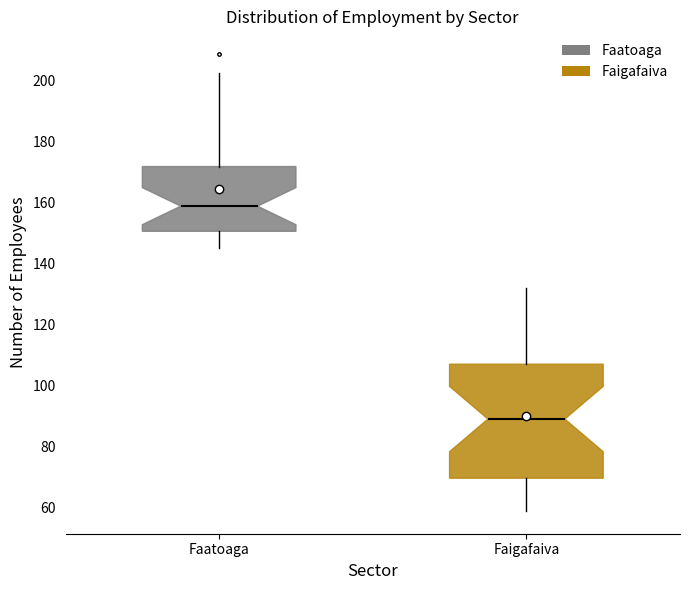

Comparing the boxes themselves (not the whiskers), which one is the tallest?

Faigafaiva